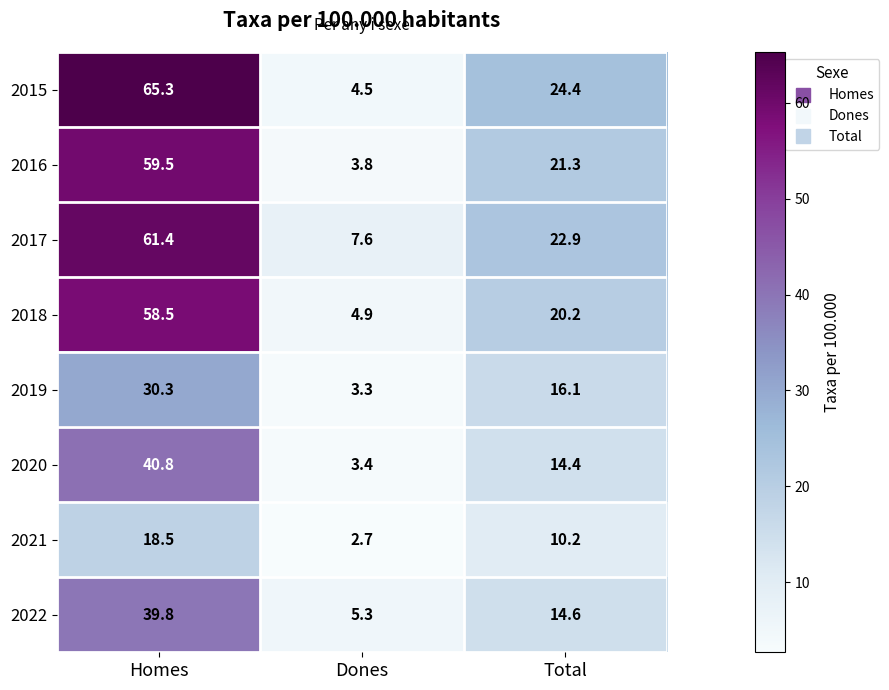

Which series changed the most between Homes and Total?

2015